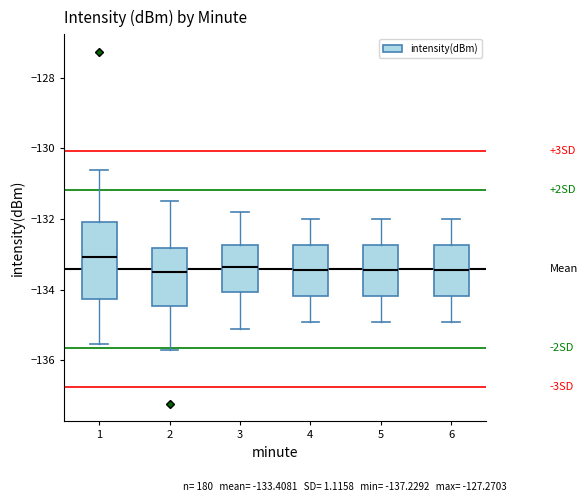

Reading left to right, read every box against the y-axis: the position of its median line, the range the box covers, and the ends of its whiskers. The values are not printed on the chart, so give them approximately, as read against the axis.

1: median -133.0, box -134.2 to -132.0, whiskers -135.6 to -130.6
2: median -133.4, box -134.4 to -132.8, whiskers -135.8 to -131.4
3: median -133.4, box -134.0 to -132.8, whiskers -135.0 to -131.8
4: median -133.4, box -134.2 to -132.8, whiskers -134.8 to -132.0
5: median -133.4, box -134.2 to -132.8, whiskers -134.8 to -132.0
6: median -133.4, box -134.2 to -132.8, whiskers -134.8 to -132.0